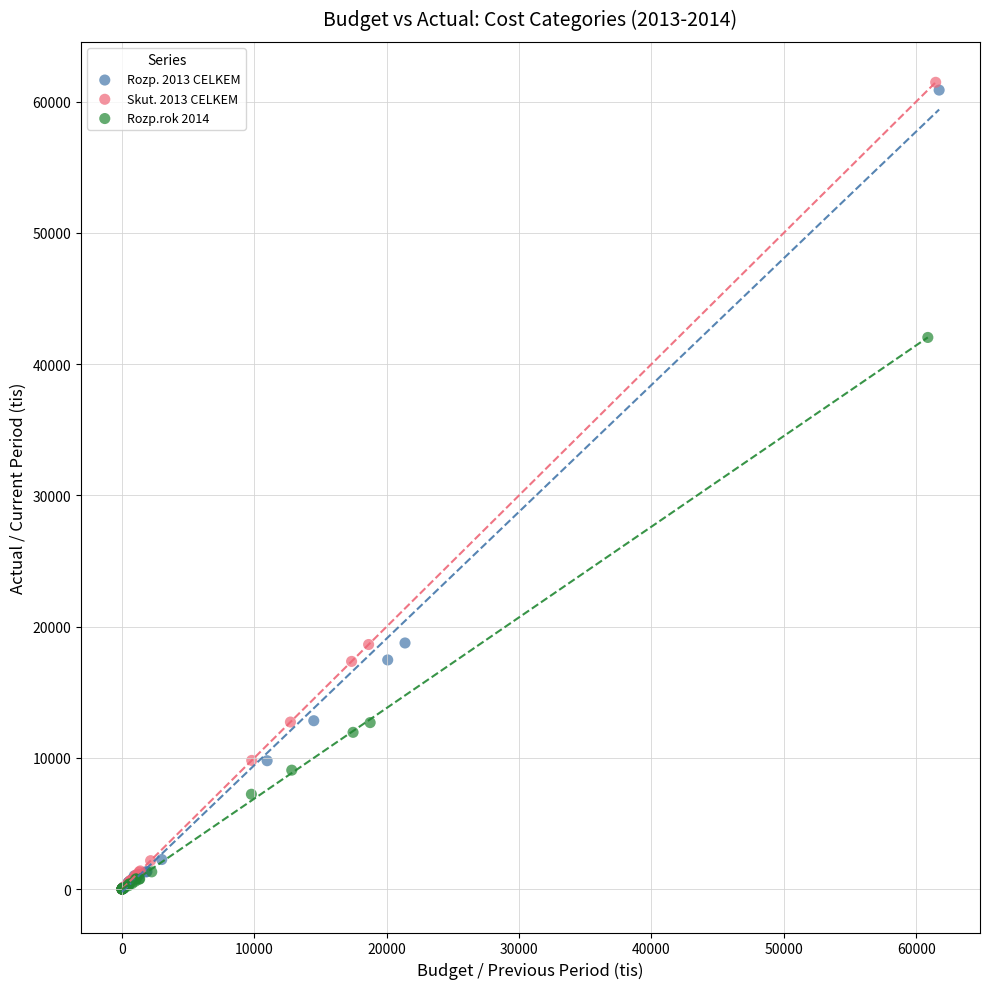

Which series reaches the maximum Y coordinate?

Skut. 2013 CELKEM